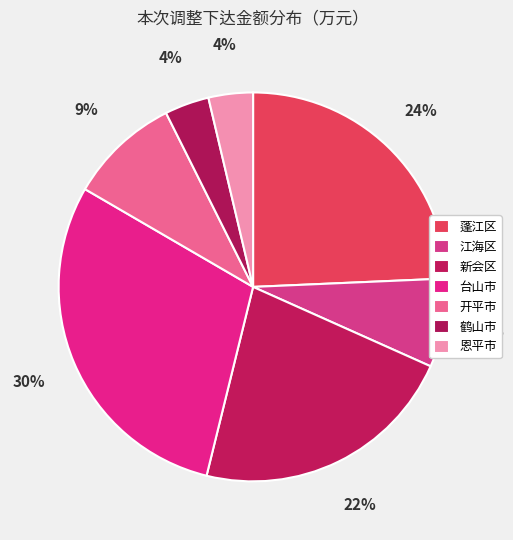

What is the ratio of the value at 鹤山市 to the value at 新会区?

0.2